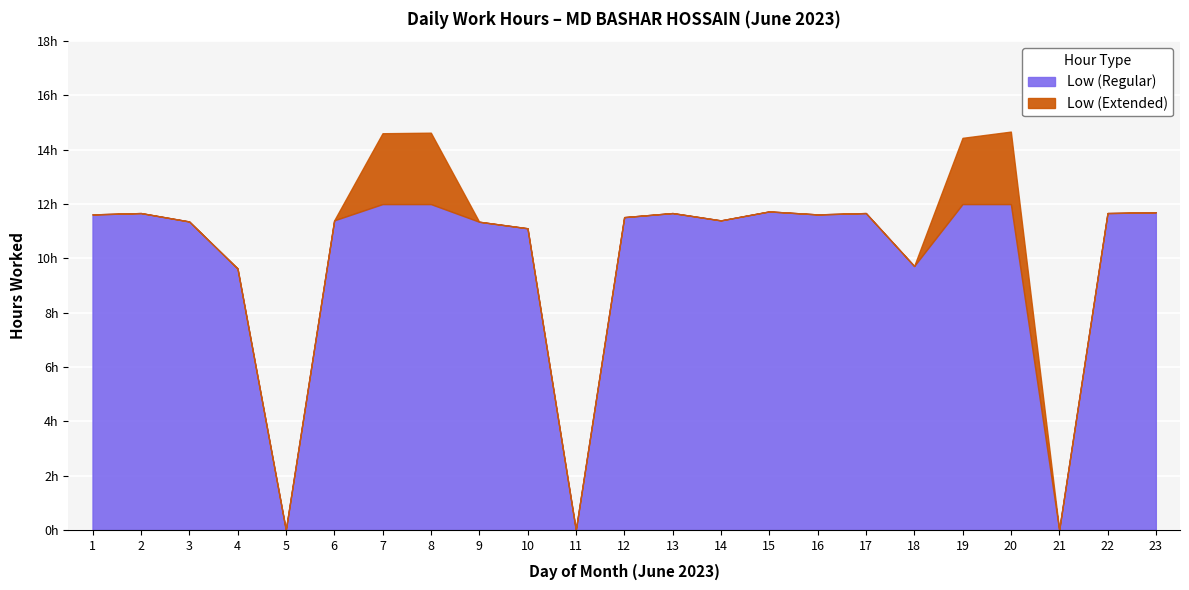

Which category has the lowest value across all series?

5